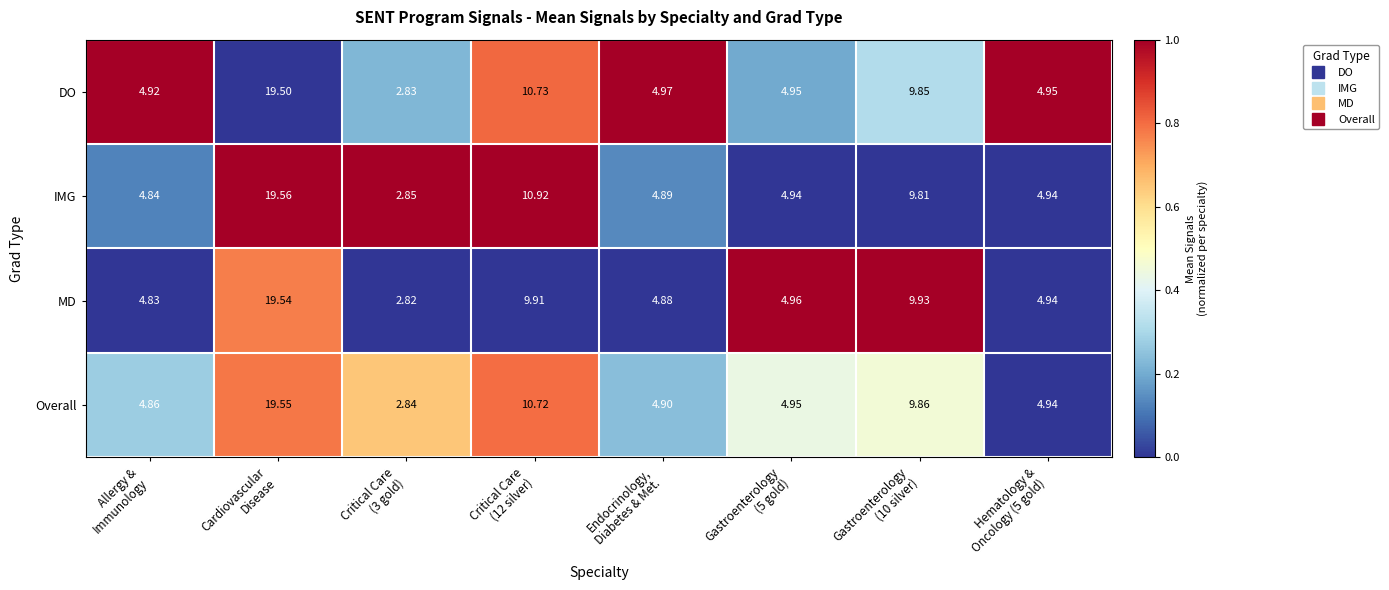

Which series has the widest spread of values?

MD